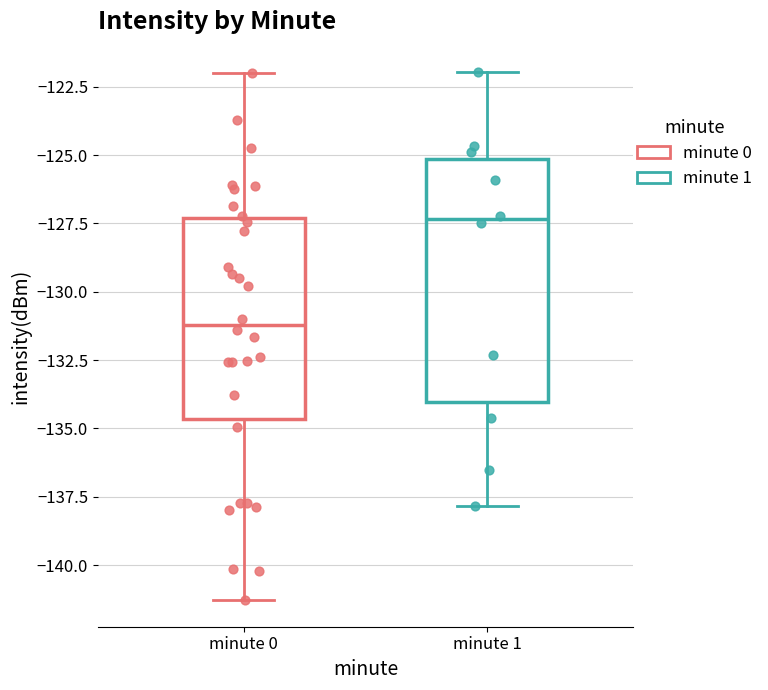

Where does the upper whisker of the box for minute 0 end on the y-axis? The values are not printed on the chart, so give them approximately, as read against the axis.

-122.0